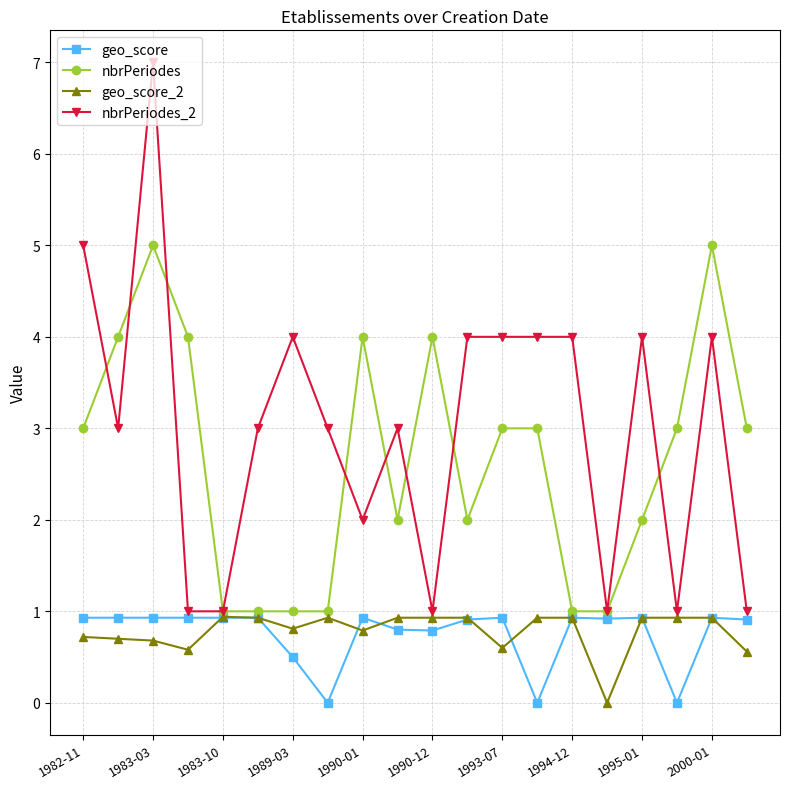

Reading left to right, extract all data points from this chart.

geo_score: 0.9	0.9	0.9	0.9	0.9	0.9	0.5	0.0	0.9	0.8	0.8	0.9	0.9	0.0	0.9	0.9	0.9	0.0	0.9	0.9
nbrPeriodes: 3.0	4.0	5.0	4.0	1.0	1.0	1.0	1.0	4.0	2.0	4.0	2.0	3.0	3.0	1.0	1.0	2.0	3.0	5.0	3.0
geo_score_2: 0.7	0.7	0.7	0.6	0.9	0.9	0.8	0.9	0.8	0.9	0.9	0.9	0.6	0.9	0.9	0.0	0.9	0.9	0.9	0.6
nbrPeriodes_2: 5.0	3.0	7.0	1.0	1.0	3.0	4.0	3.0	2.0	3.0	1.0	4.0	4.0	4.0	4.0	1.0	4.0	1.0	4.0	1.0